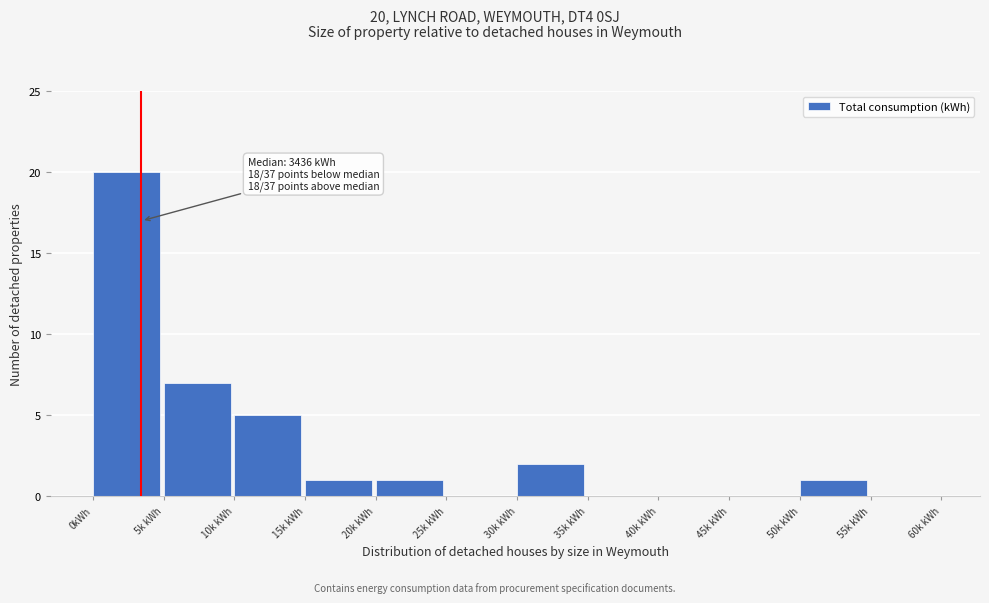

Reading left to right, what are all the values shown in this chart?

0kWh=20	5k kWh=7	10k kWh=5	15k kWh=1	20k kWh=1	25k kWh=0	30k kWh=2	35k kWh=0	40k kWh=0	45k kWh=0	50k kWh=1	55k kWh=0